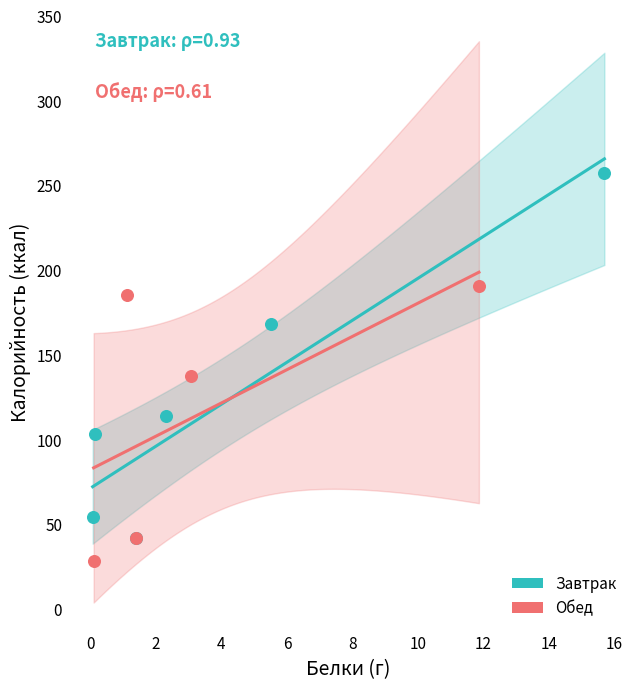

Which series has the widest spread of Y values?

Завтрак